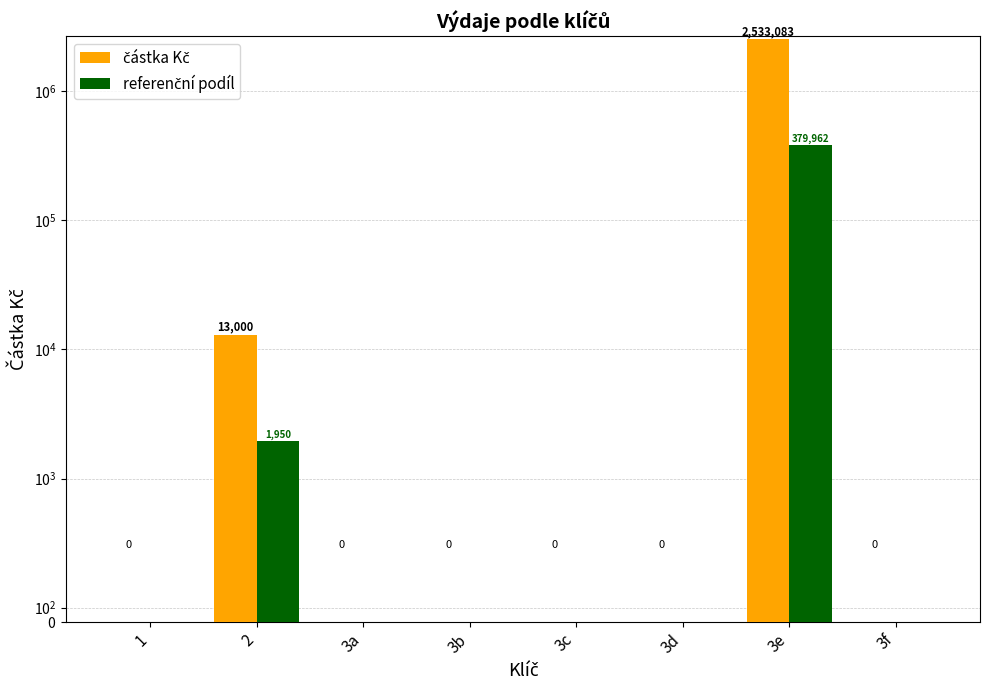

Which series changed the most between 3c and 3f?

částka Kč